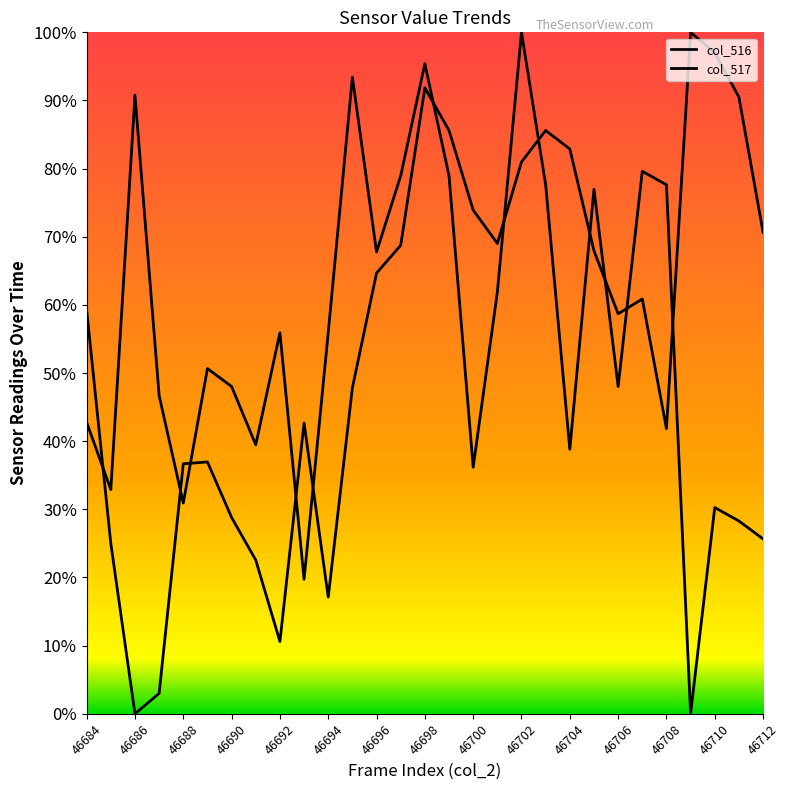

How many times do col_517 and col_516 cross each other?

12